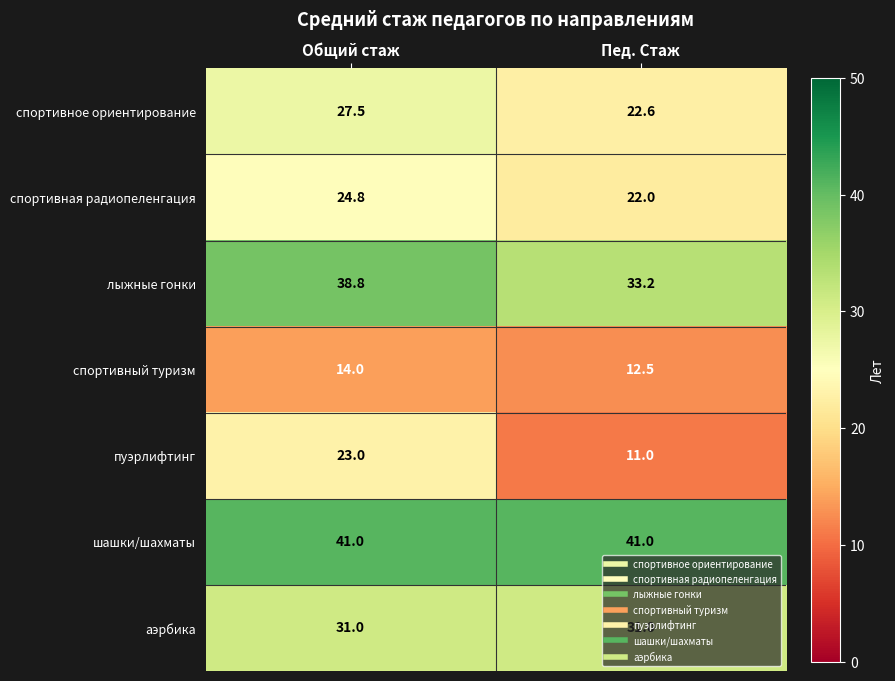

What is the sum of all спортивный туризм values?

26.5